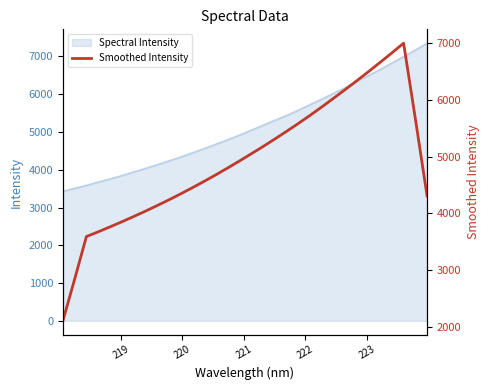

What is the lowest value of the Spectral Intensity series?

3429.3